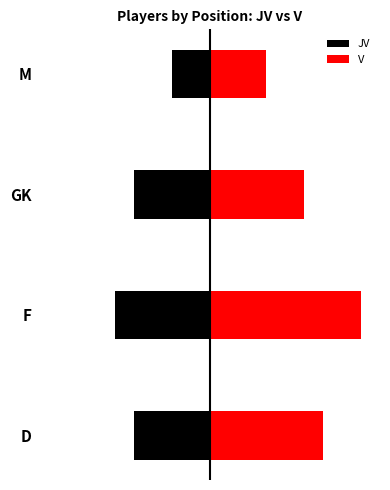

What is the sum of all JV values?

-15